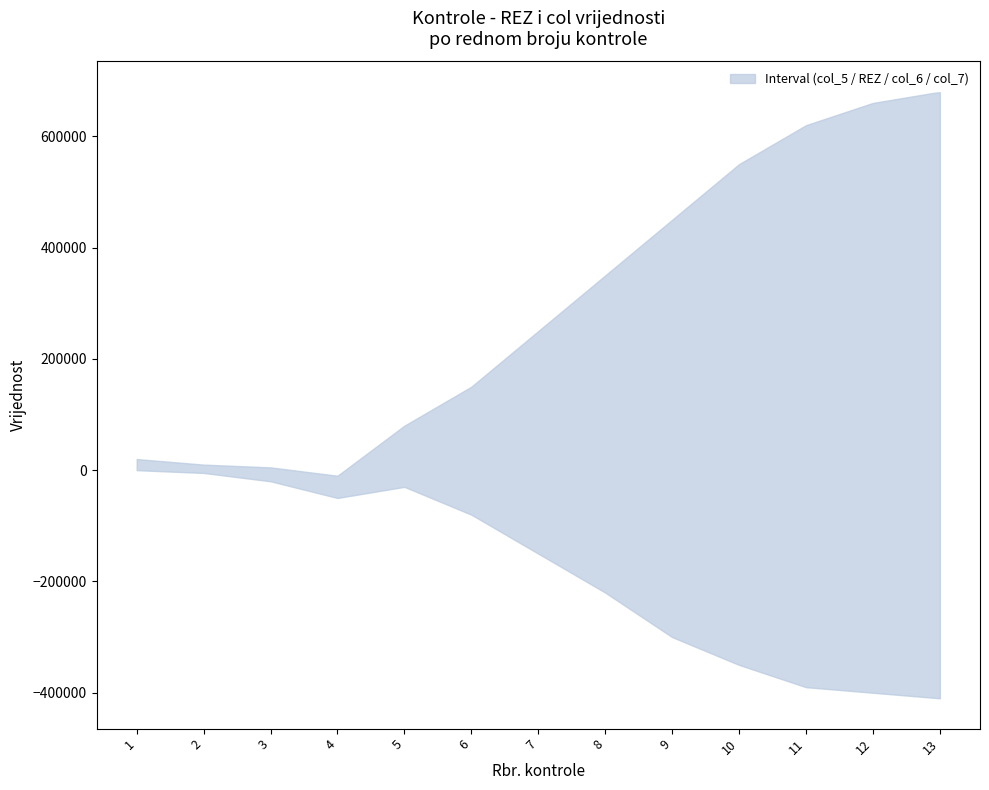

How many values in col_6 are above zero?

1